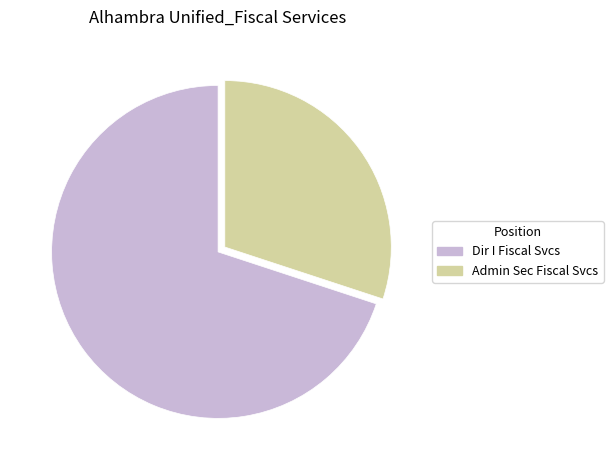

Which slice represents more than half of the pie?

Dir I Fiscal Svcs